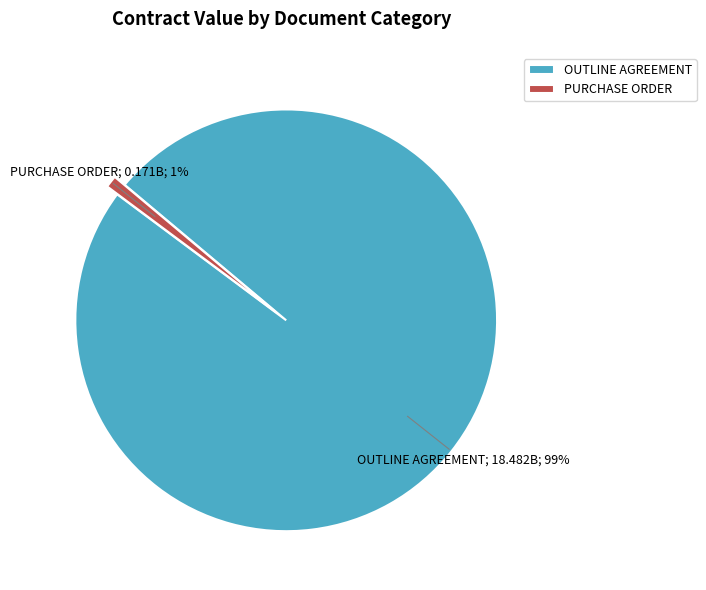

Count the number of slices in the pie.

2